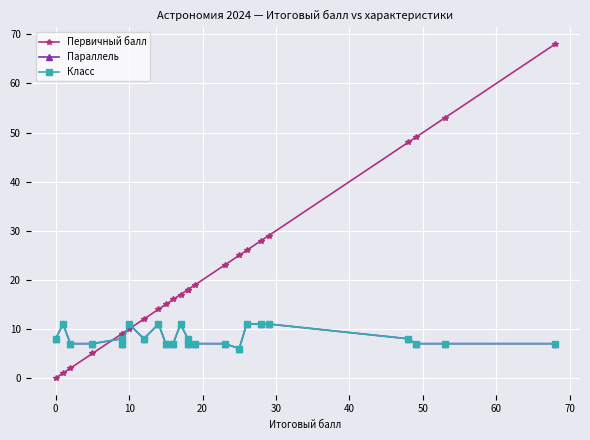

Does the chart display data point markers on the line(s)?

Yes